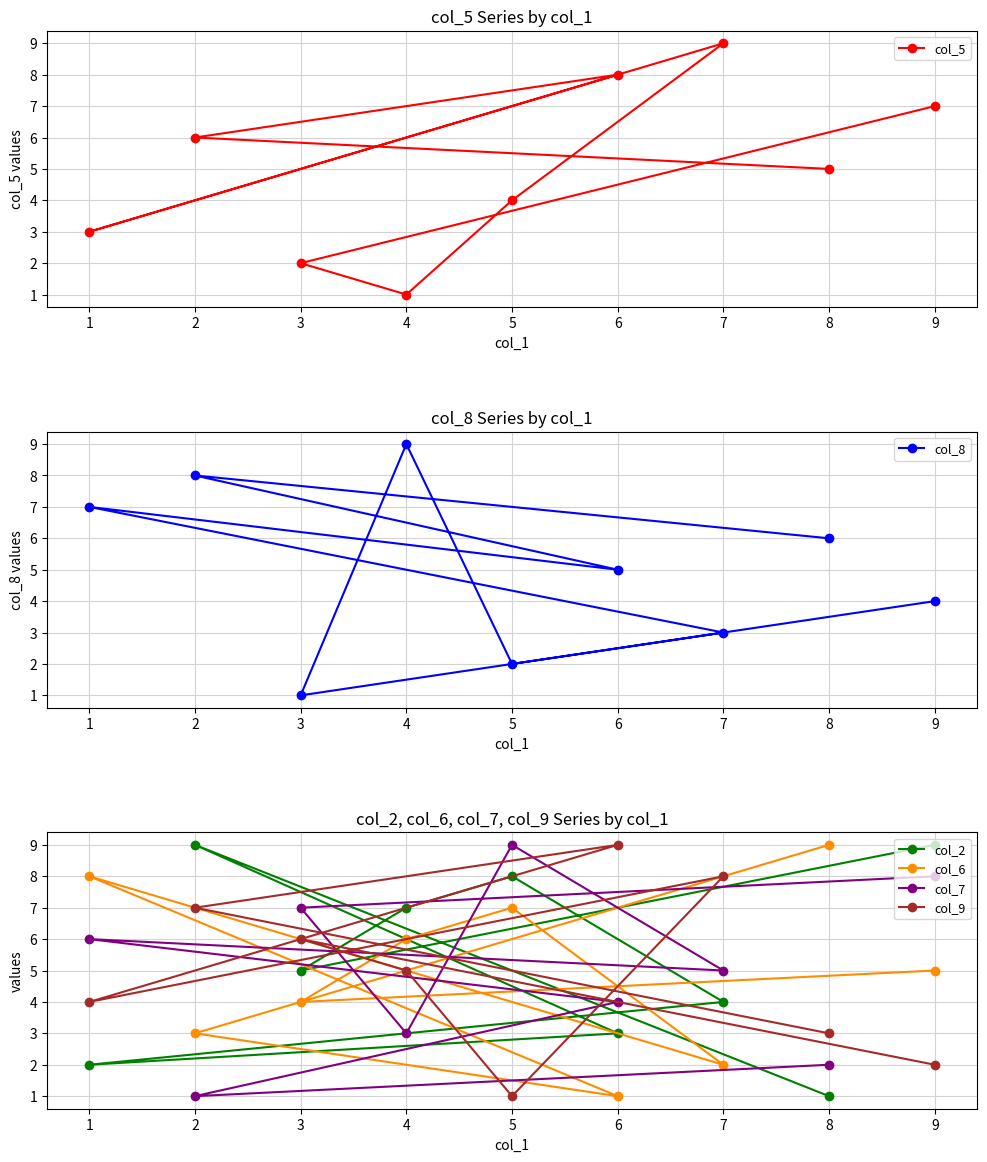

In col_6, how many points are lower than both neighbors (excluding endpoints)?

3